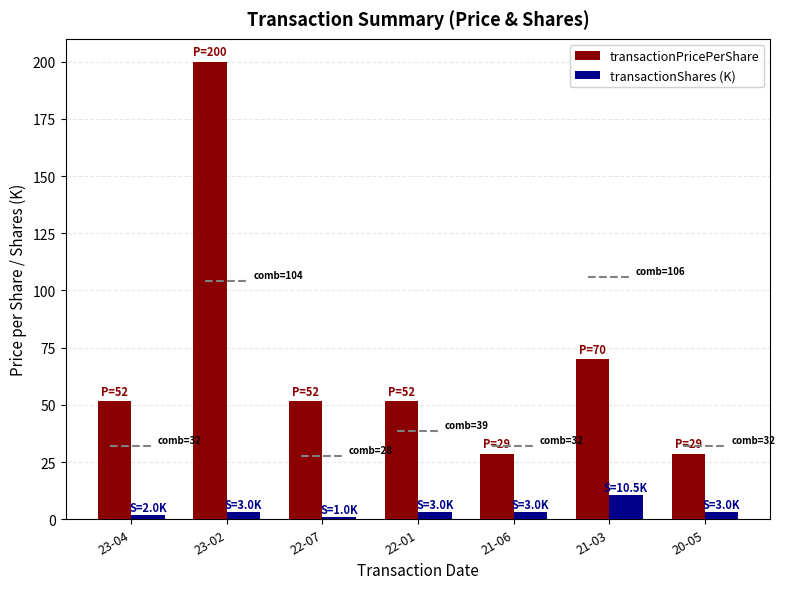

What is the minimum value shown in the chart?

1.0